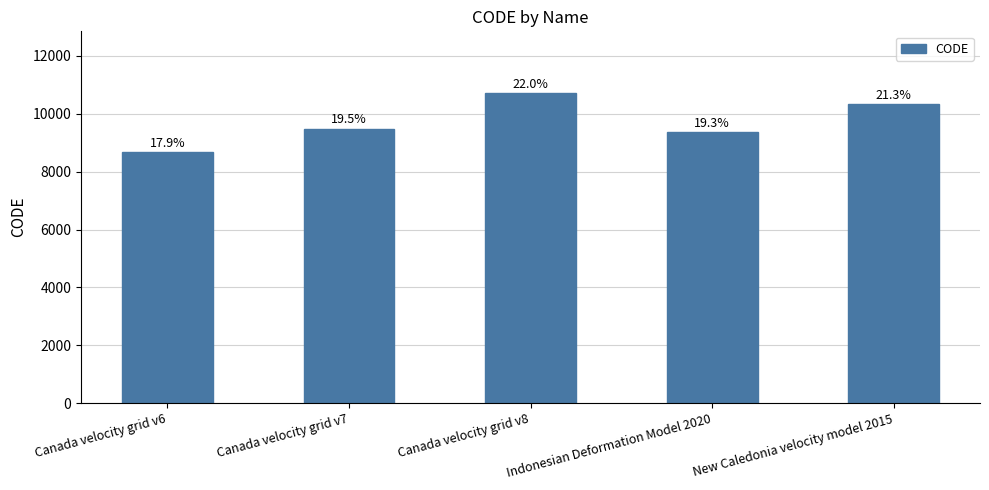

Which category has the highest value across all series?

Canada velocity grid v8